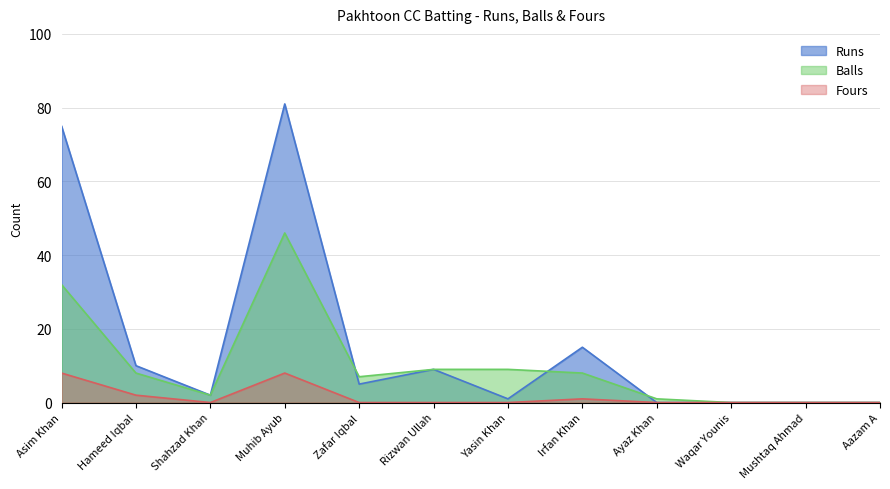

How many values in Fours are above zero?

4